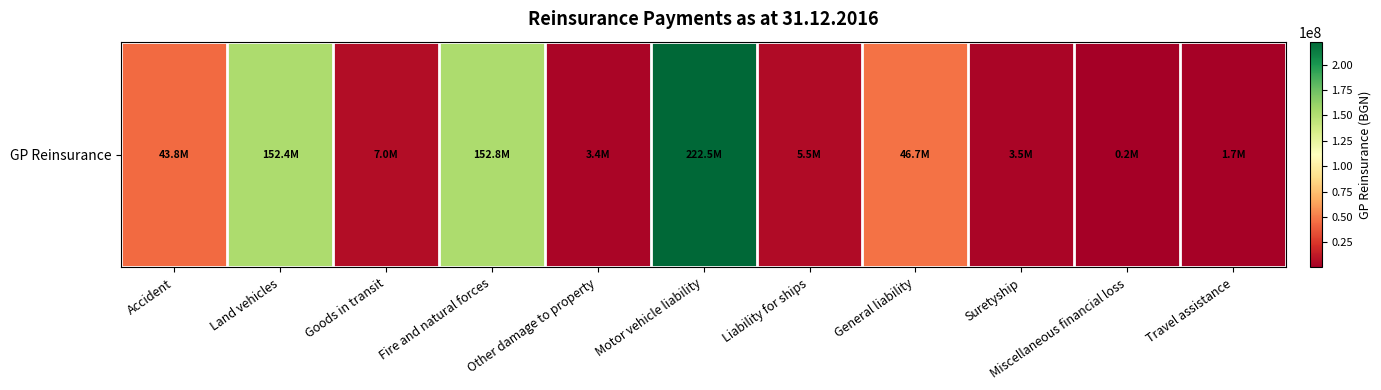

Reading left to right, extract all data points from this chart.

43778510.0	152449784.6	6969567.0	152780227.7	3375631.9	222544218.6	5472350.4	46691211.3	3516360.8	178107.7	1680918.8